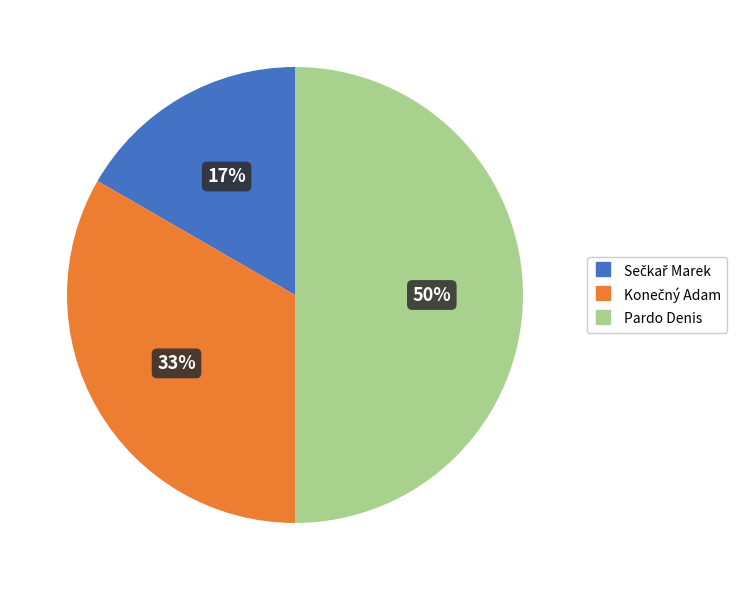

What is the largest slice in the pie chart?

Pardo Denis